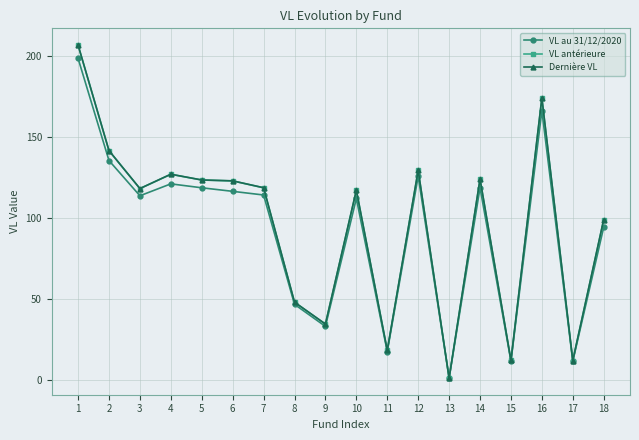

At which label does VL au 31/12/2020 first exceed 114?

1